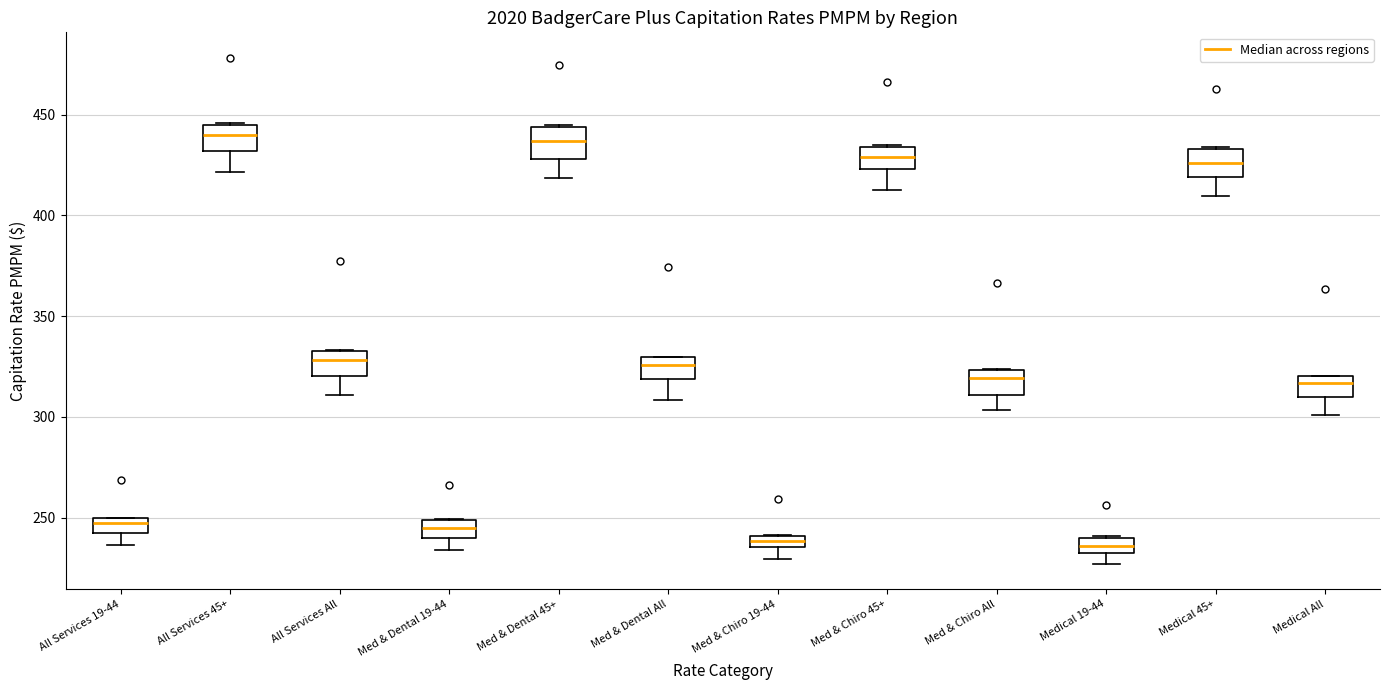

Where is the upper edge of the box for Medical 45+ on the y-axis? The values are not printed on the chart, so give them approximately, as read against the axis.

435